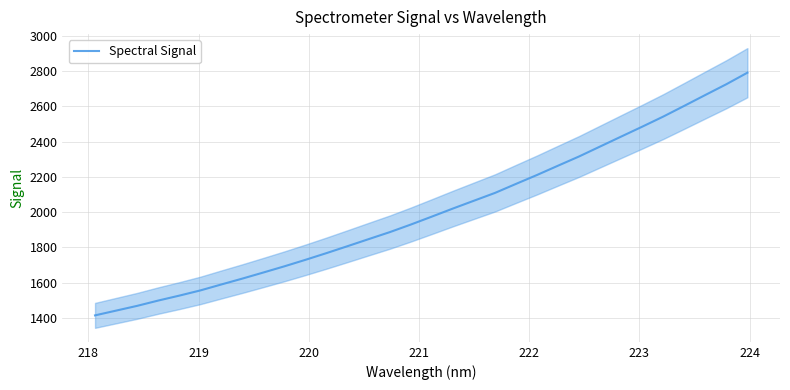

What is the lowest value of the Spectral Signal series?

1414.6